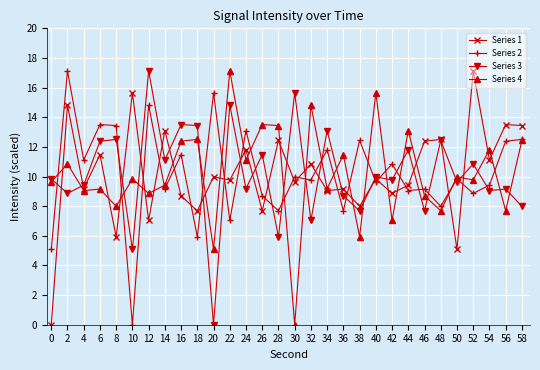

The value of Series 4 at 32 is 25.1. True or false?

False